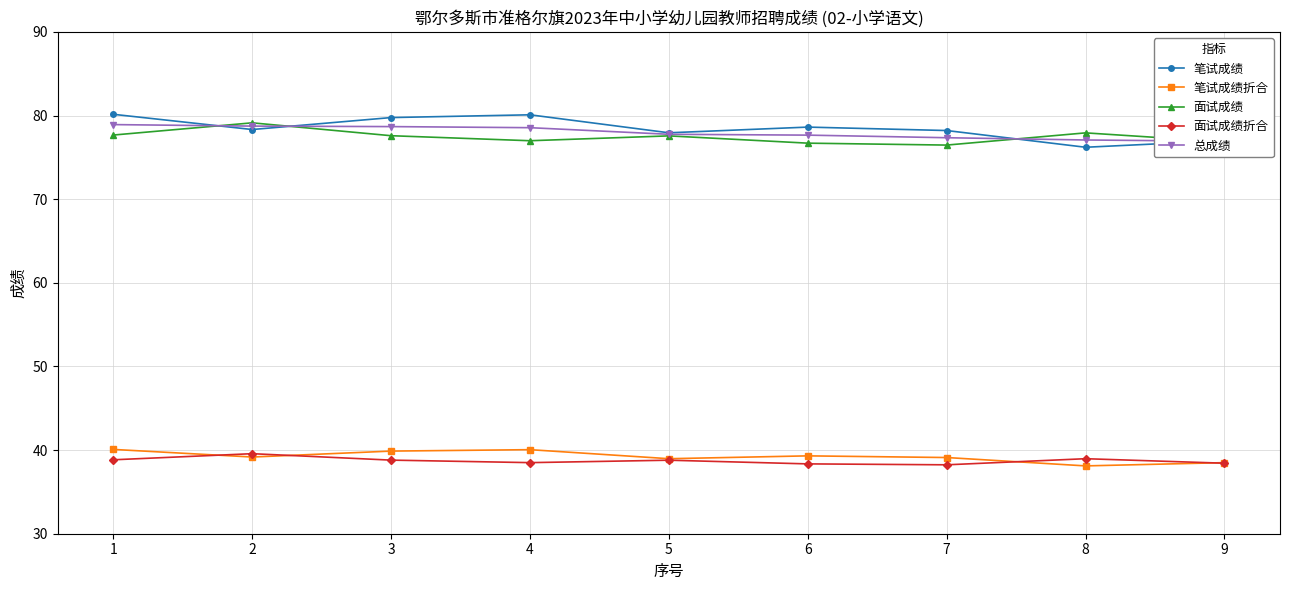

Reading right to left, list all the values displayed in this chart.

笔试成绩: 77.0	76.2	78.2	78.6	77.9	80.1	79.8	78.3	80.2
笔试成绩折合: 38.5	38.1	39.1	39.3	39.0	40.0	39.9	39.2	40.1
面试成绩: 76.9	77.9	76.5	76.7	77.6	77.0	77.6	79.1	77.7
面试成绩折合: 38.4	39.0	38.2	38.4	38.8	38.5	38.8	39.6	38.8
总成绩: 76.9	77.1	77.3	77.7	77.8	78.5	78.7	78.7	78.9